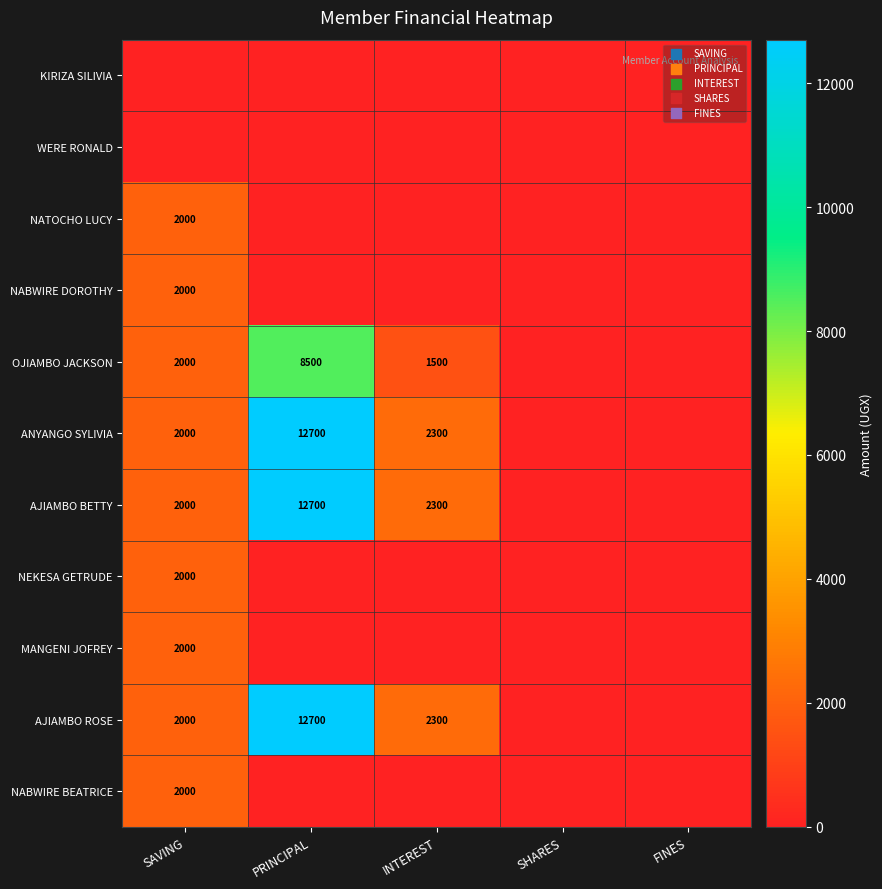

True or false: AJIAMBO ROSE has a value of 12700 at PRINCIPAL.

True